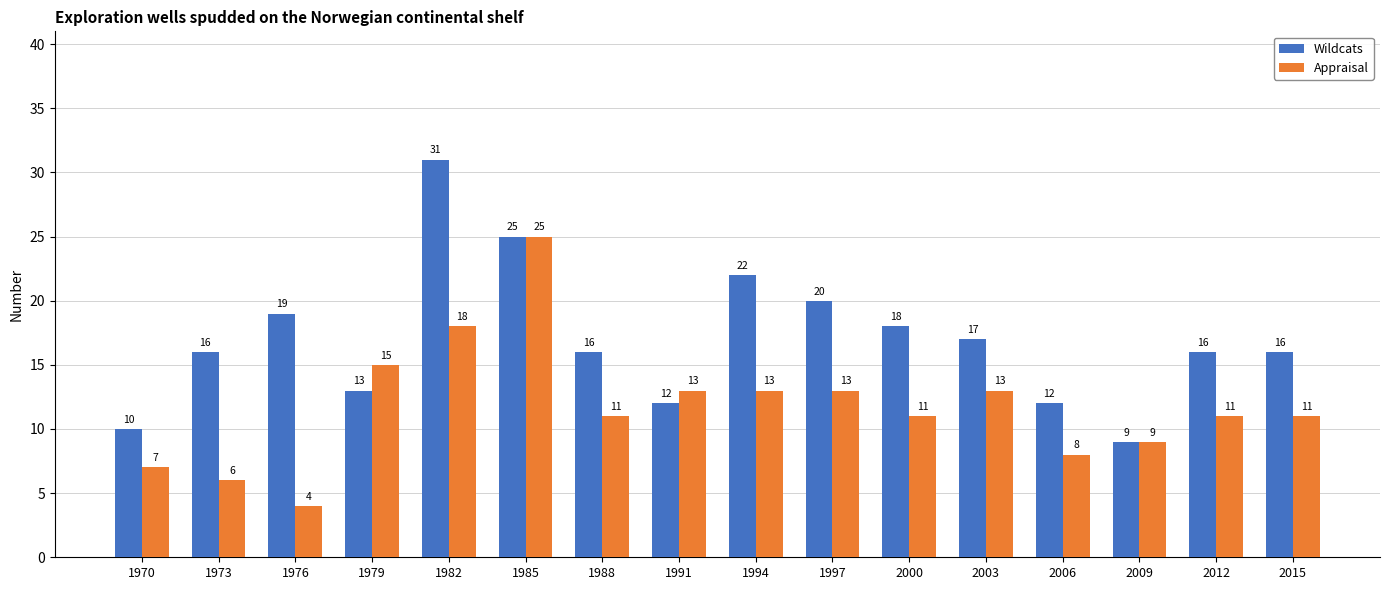

Reading right to left, extract all data points from this chart.

Wildcats: 16	16	9	12	17	18	20	22	12	16	25	31	13	19	16	10
Appraisal: 11	11	9	8	13	11	13	13	13	11	25	18	15	4	6	7